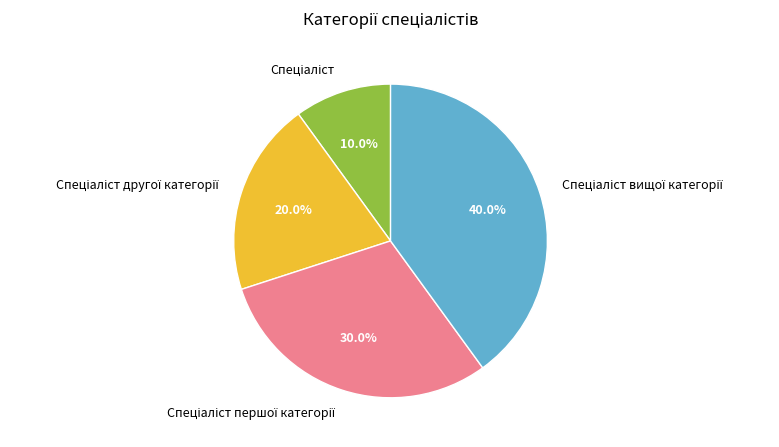

Is there a majority slice in this chart?

No